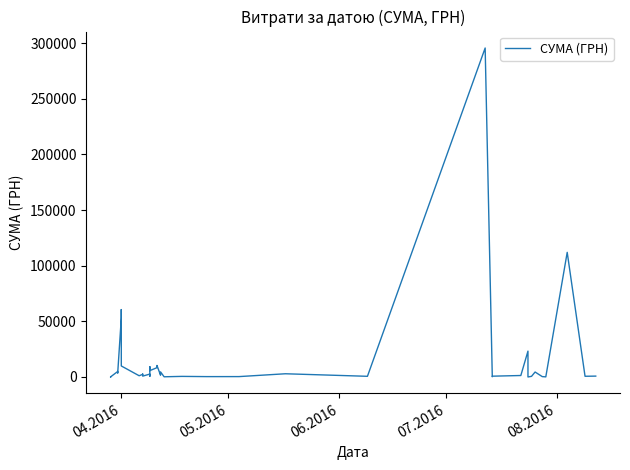

What is the maximum value shown in the chart?

295638.6